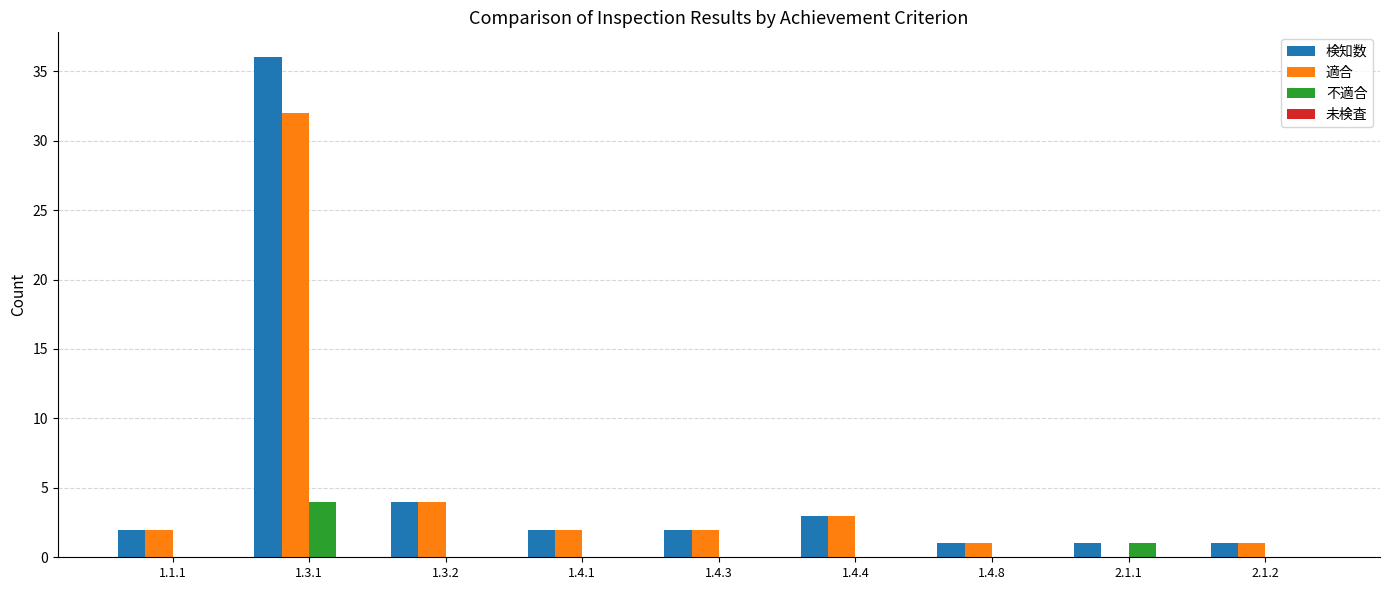

What is the sum of all 適合 values?

47